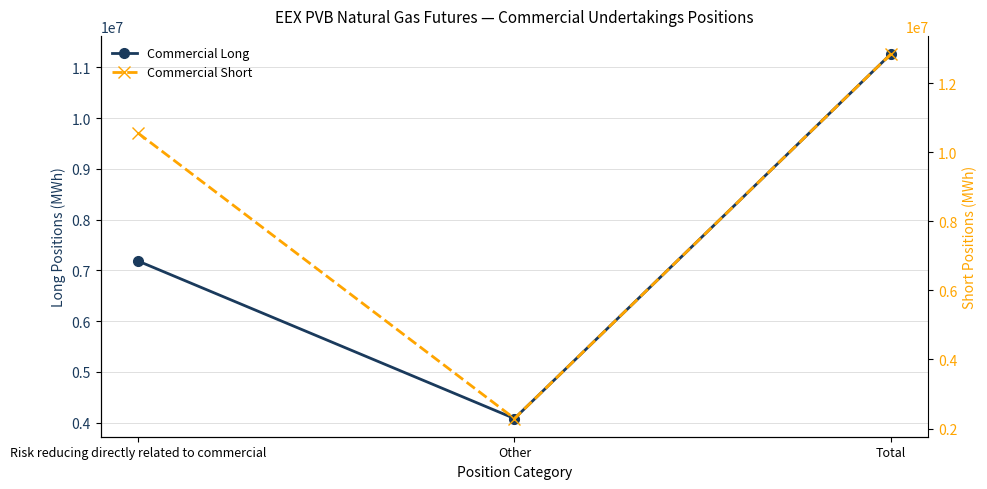

True or false: Commercial Long has a value of 6679431 at Total.

False